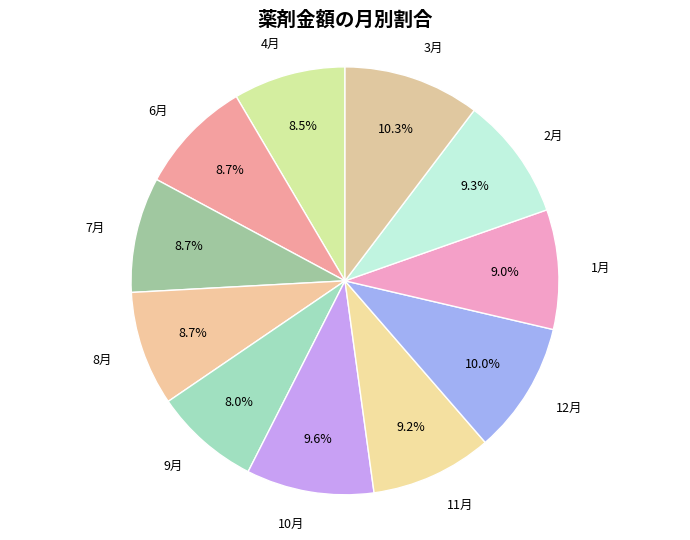

Which has a higher value, 6月 or 3月?

3月